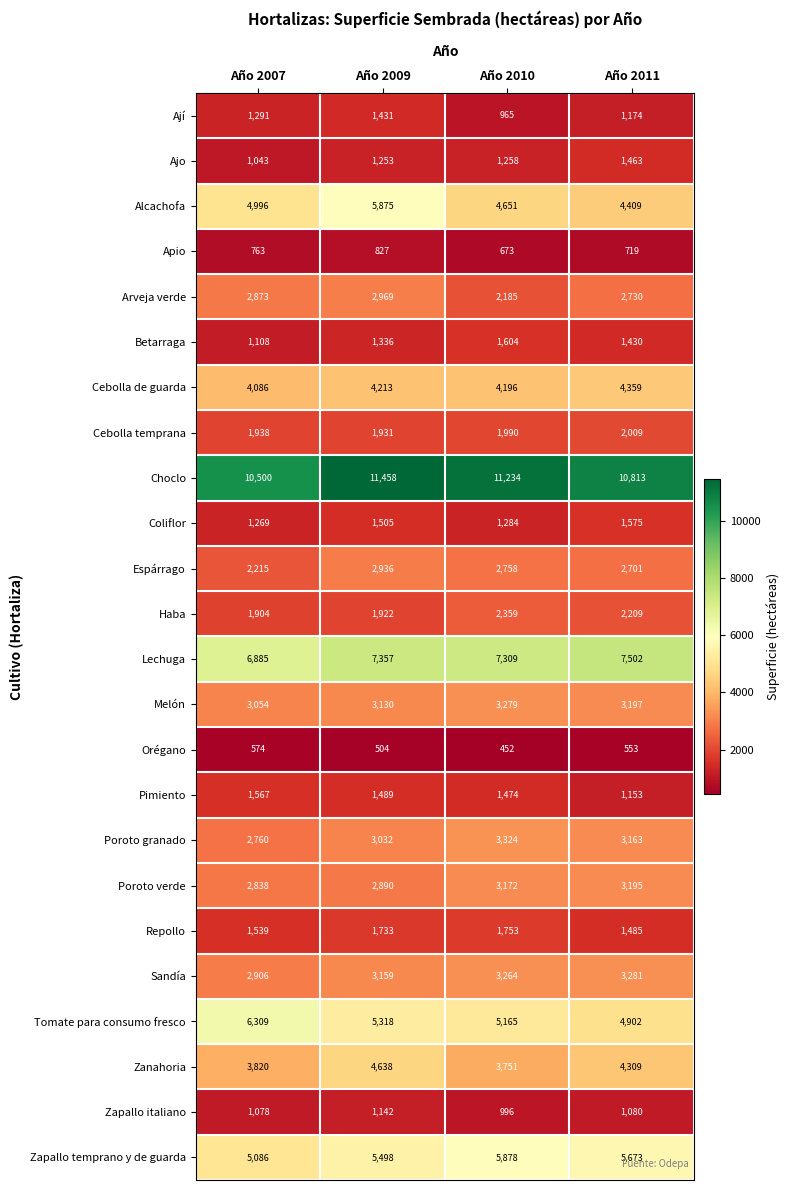

What is the difference between the maximum and minimum values in the Cebolla temprana series?

78